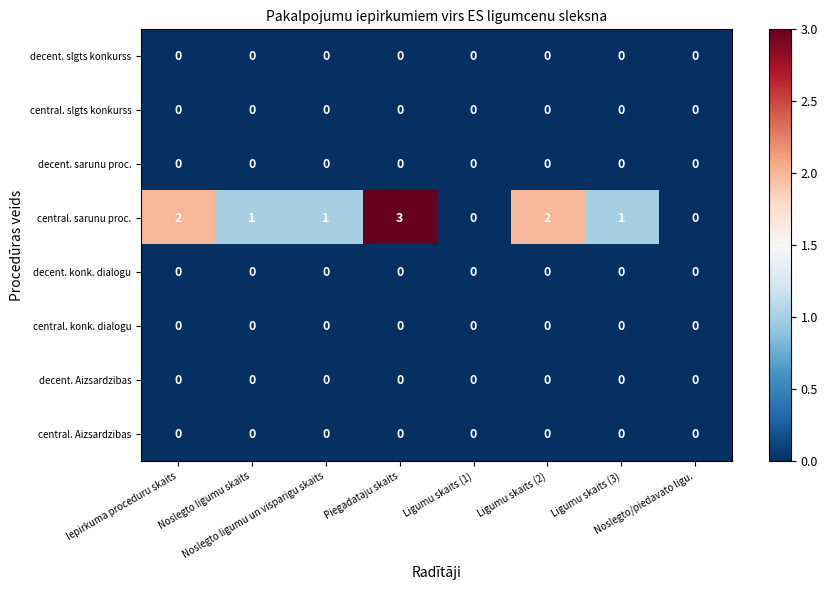

What is the greatest value displayed?

3